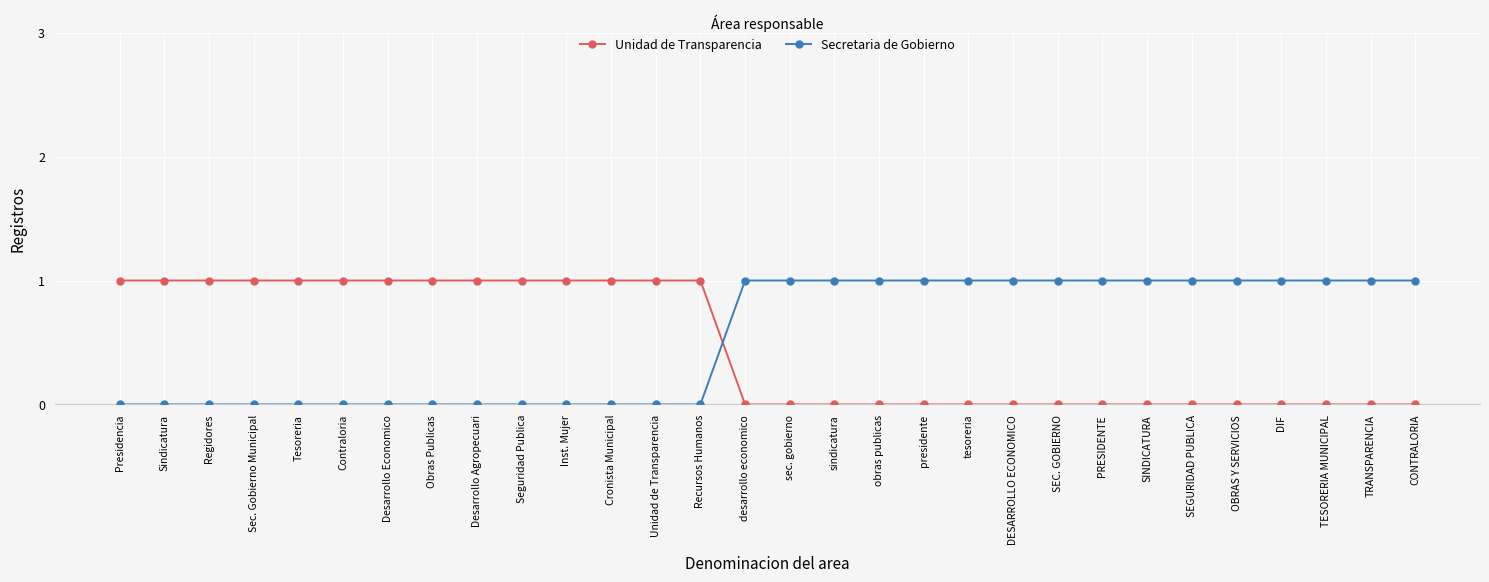

True or false: Unidad de Transparencia has a value of 1 at Regidores.

True